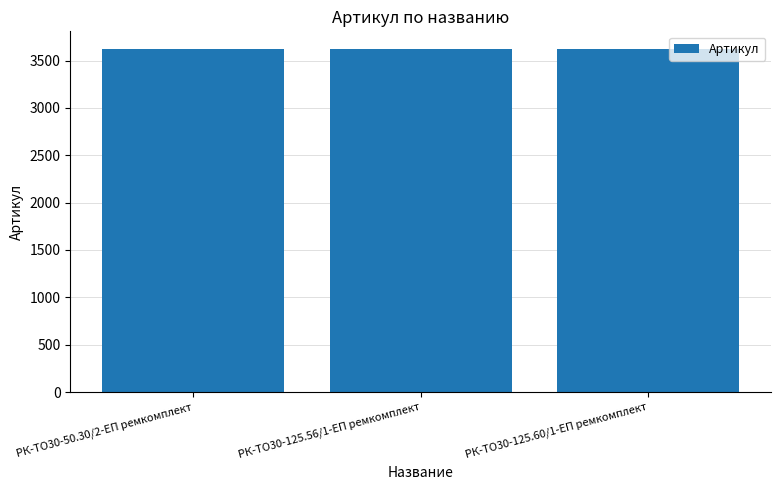

True or false: the data shows 5818 at РК-ТО30-50.30/2-ЕП ремкомплект.

False